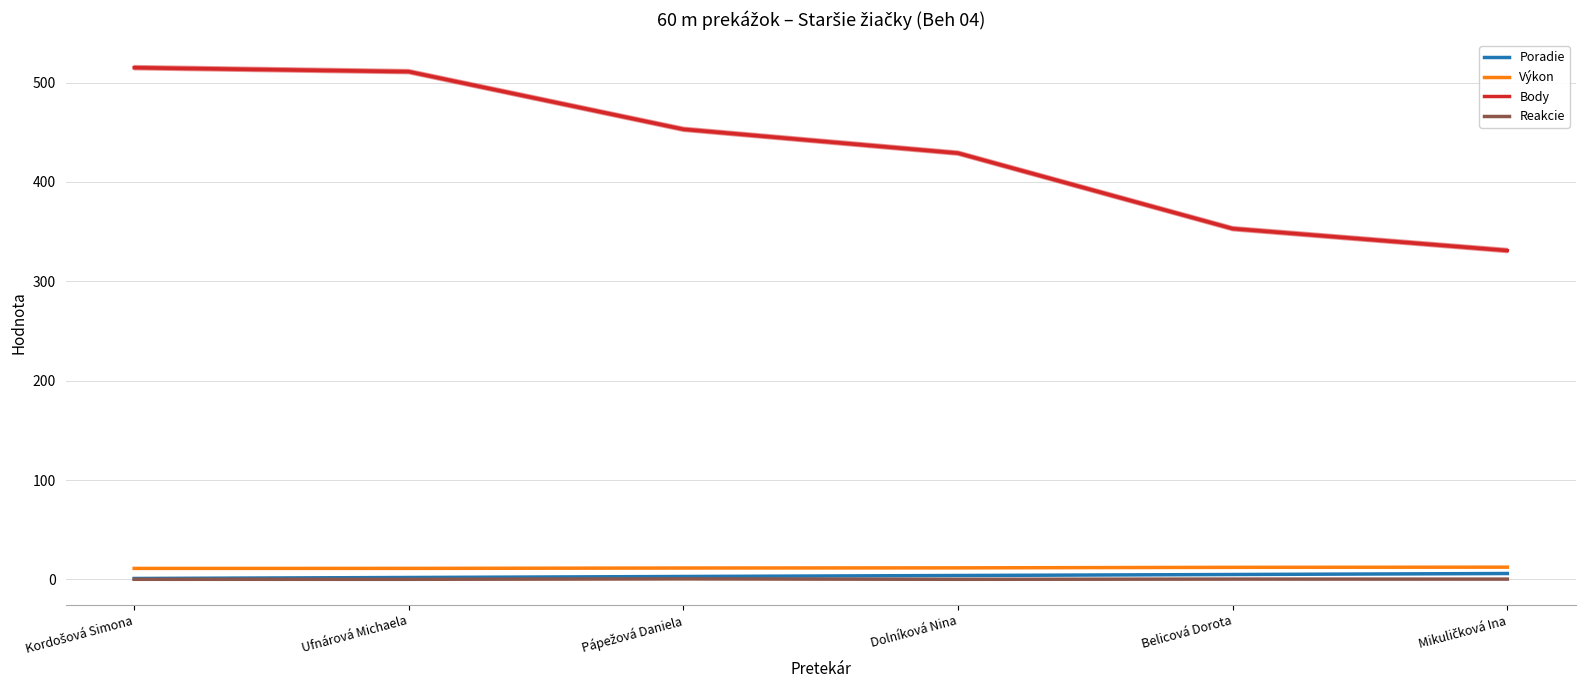

The Poradie series shows 1.6 at Kordošová Simona. True or false?

False